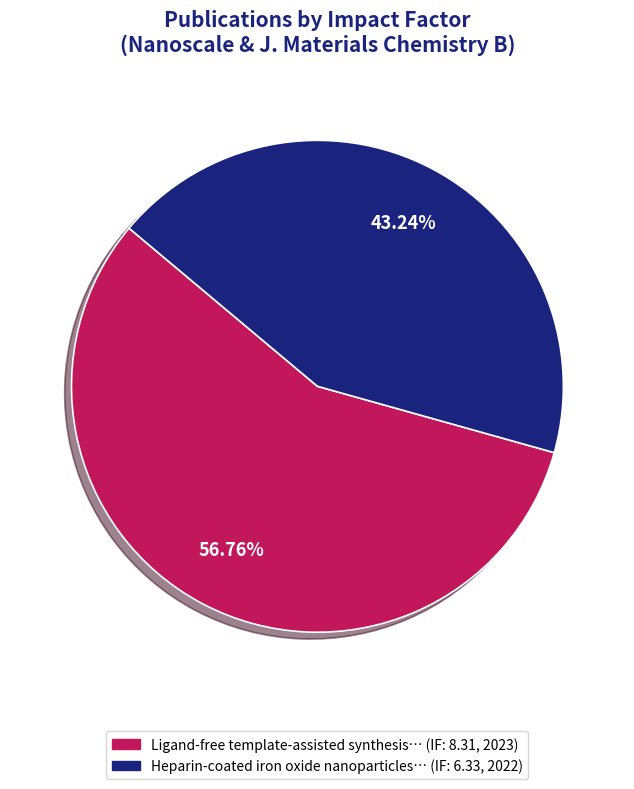

Does any single category account for the majority?

Yes